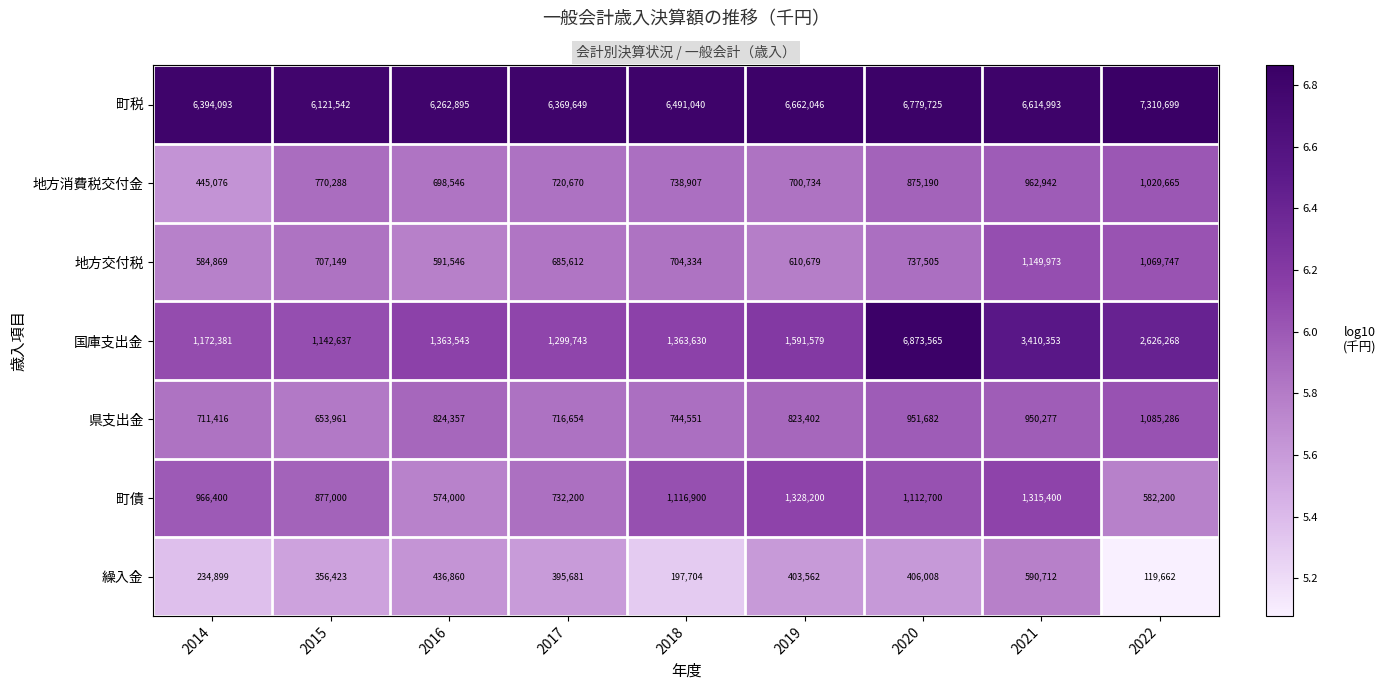

Is it true that 地方交付税 equals 3.9 at 2019?

False